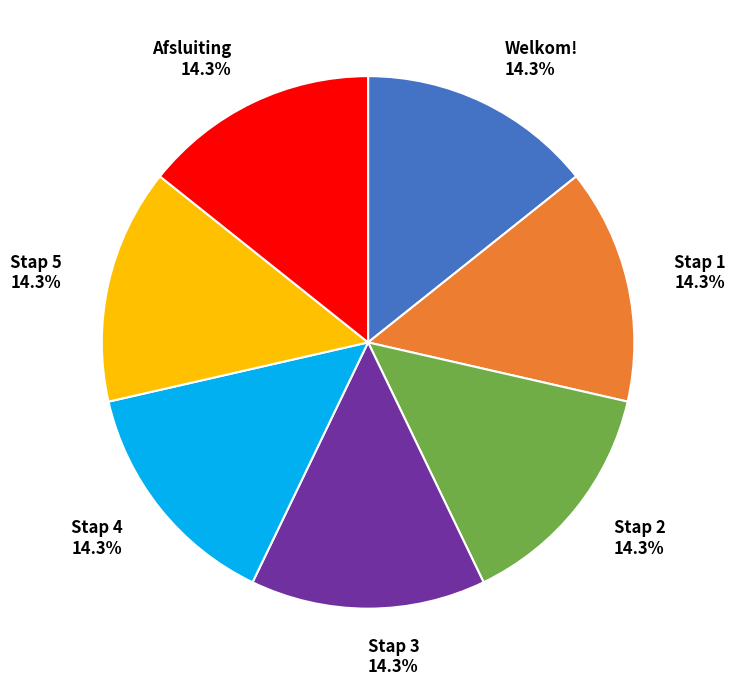

The Welkom! slice represents 14% of the pie. True or false?

True